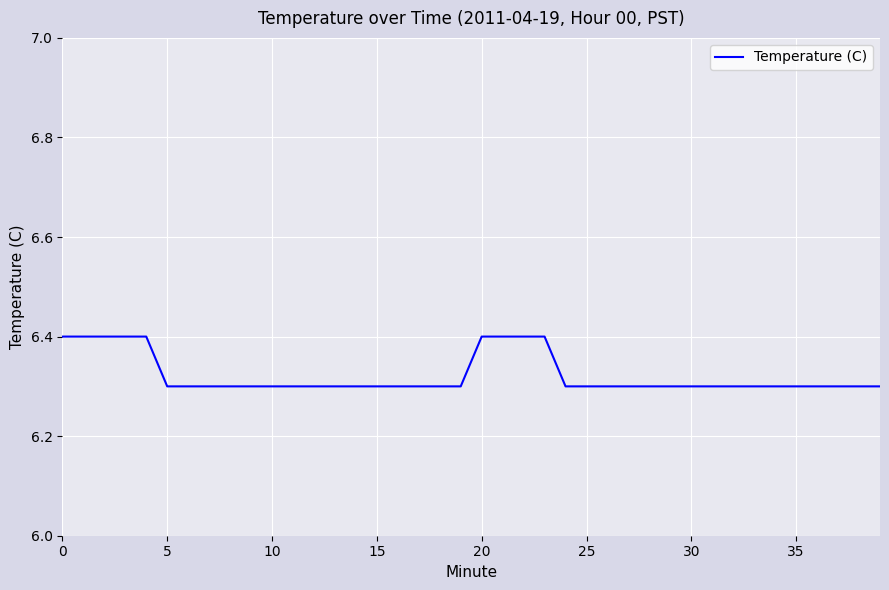

What is the smallest value displayed?

6.3